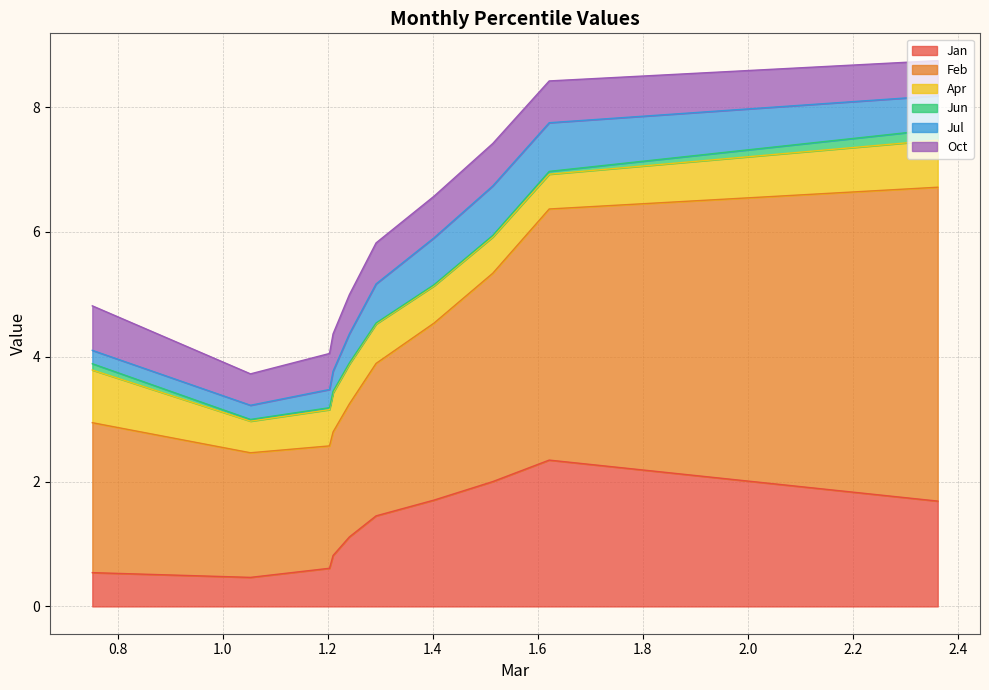

What is the minimum value for Jan?

0.5